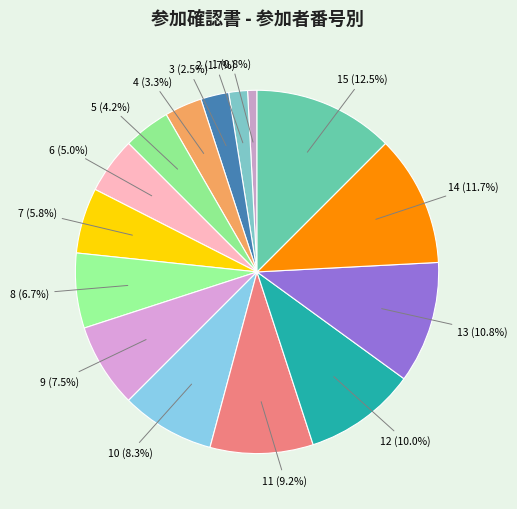

Count the number of slices in the pie.

15